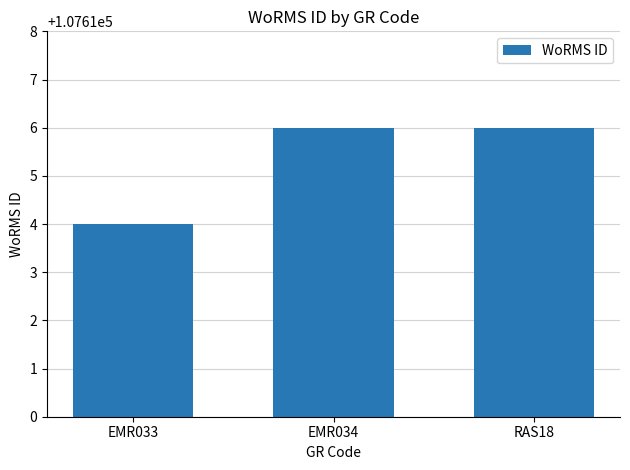

True or false: the data shows 107616 at RAS18.

True